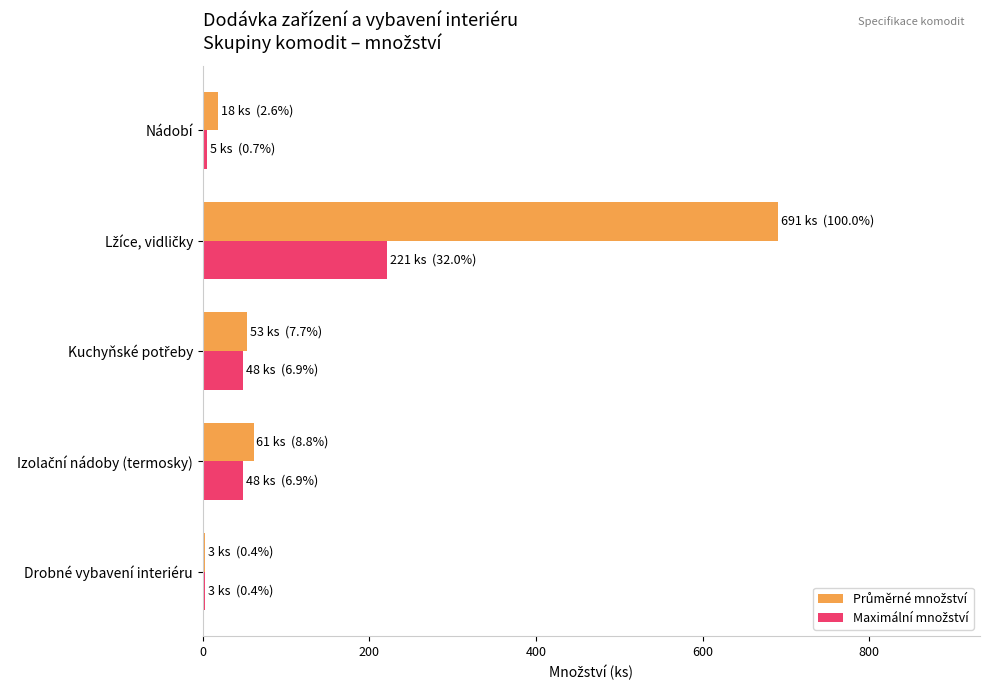

What is the greatest value displayed?

691